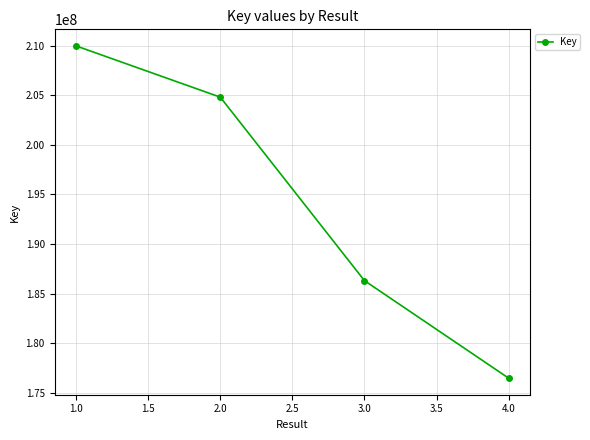

What is the average value?

194385621